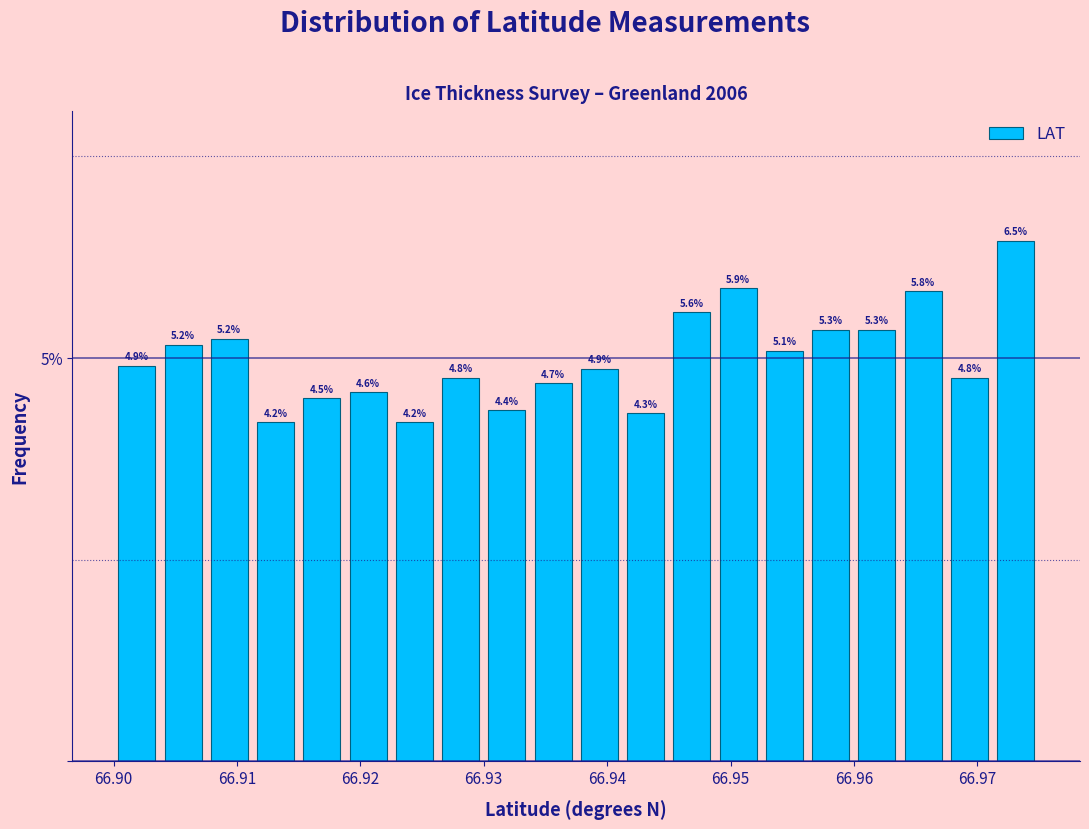

Read against the x-axis, roughly where is the centre of the tallest bar?

66.973